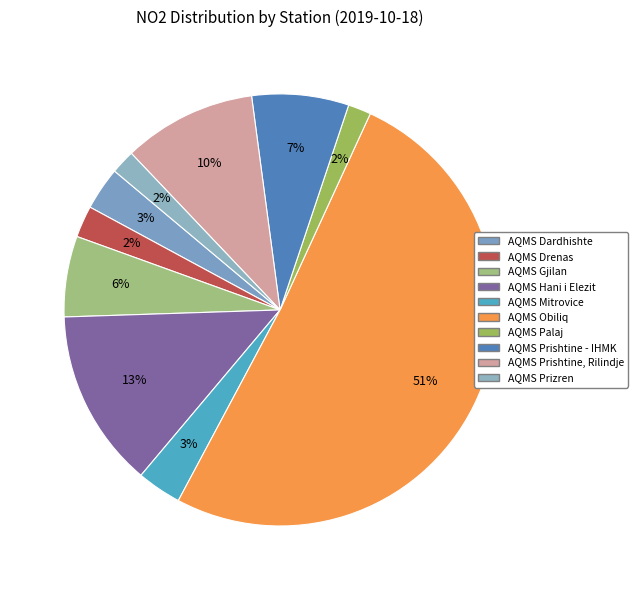

How many slices are in this pie chart?

10